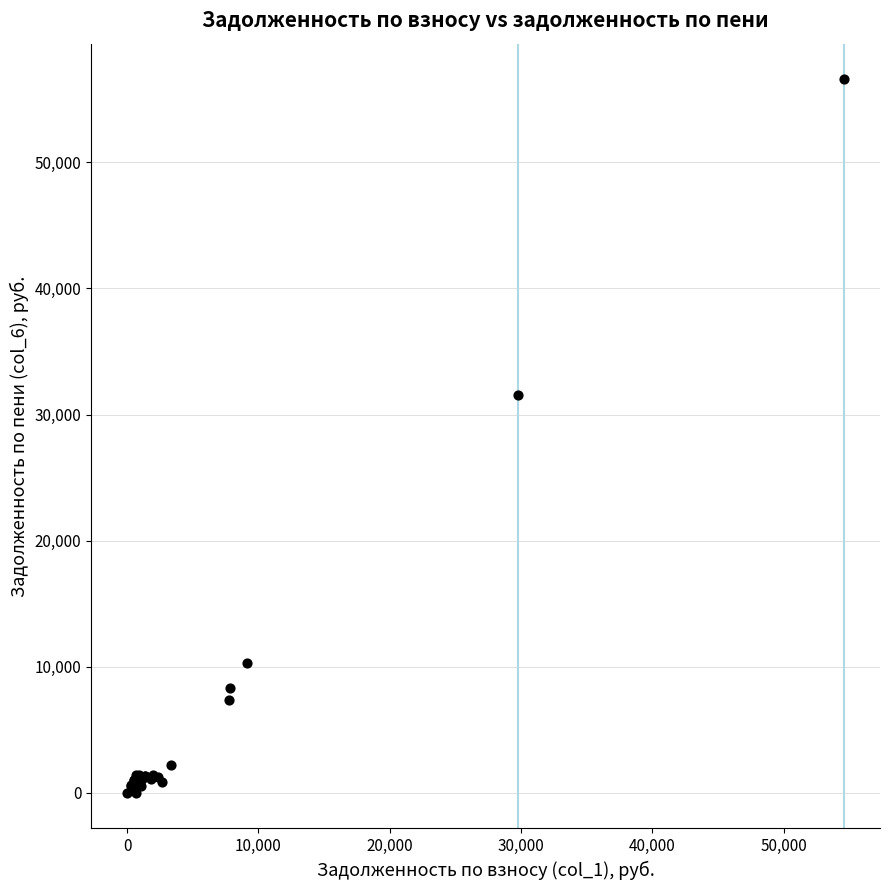

What Y value in the scatter plot is closest to 28291?

31537.5